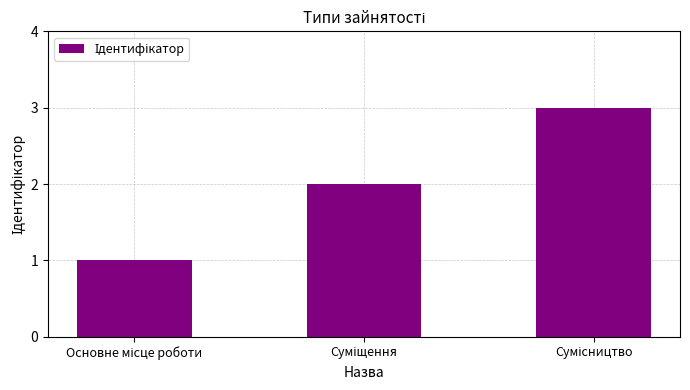

What is the difference between the maximum and second lowest values?

1